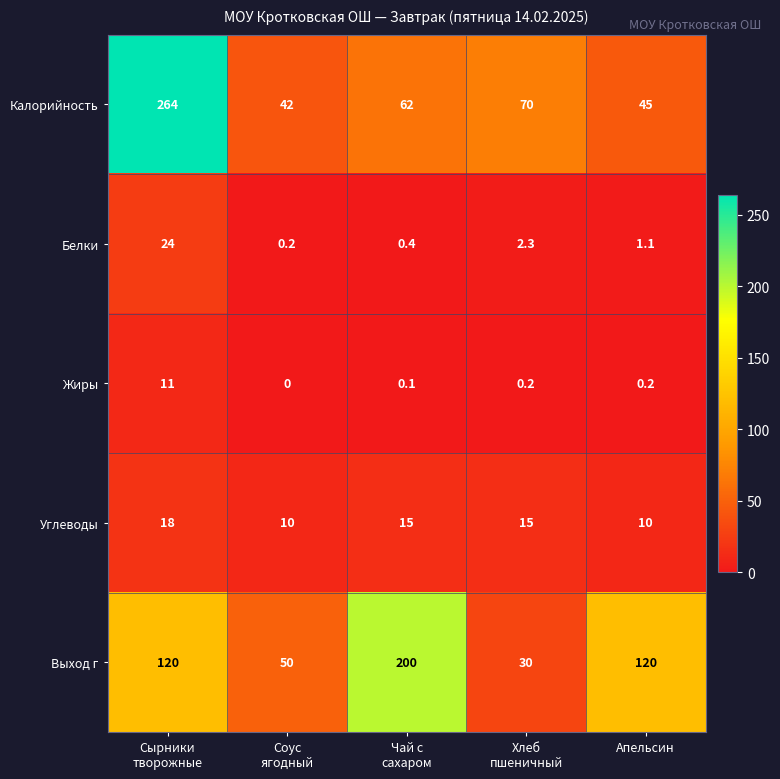

Which series has the largest total across all categories?

Выход г